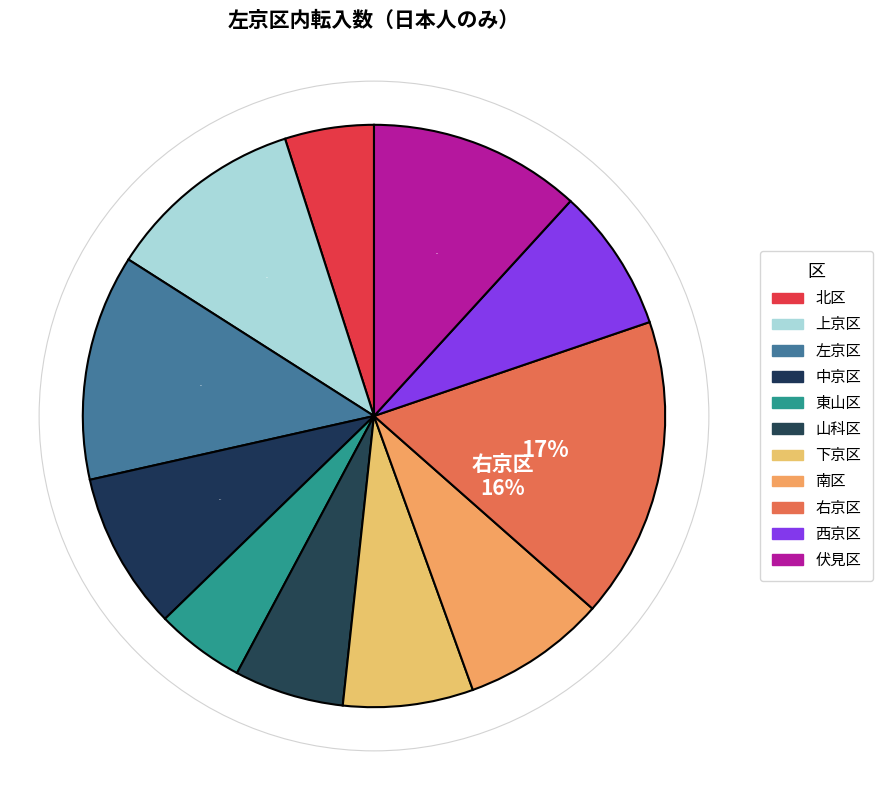

Does any single category account for the majority?

No